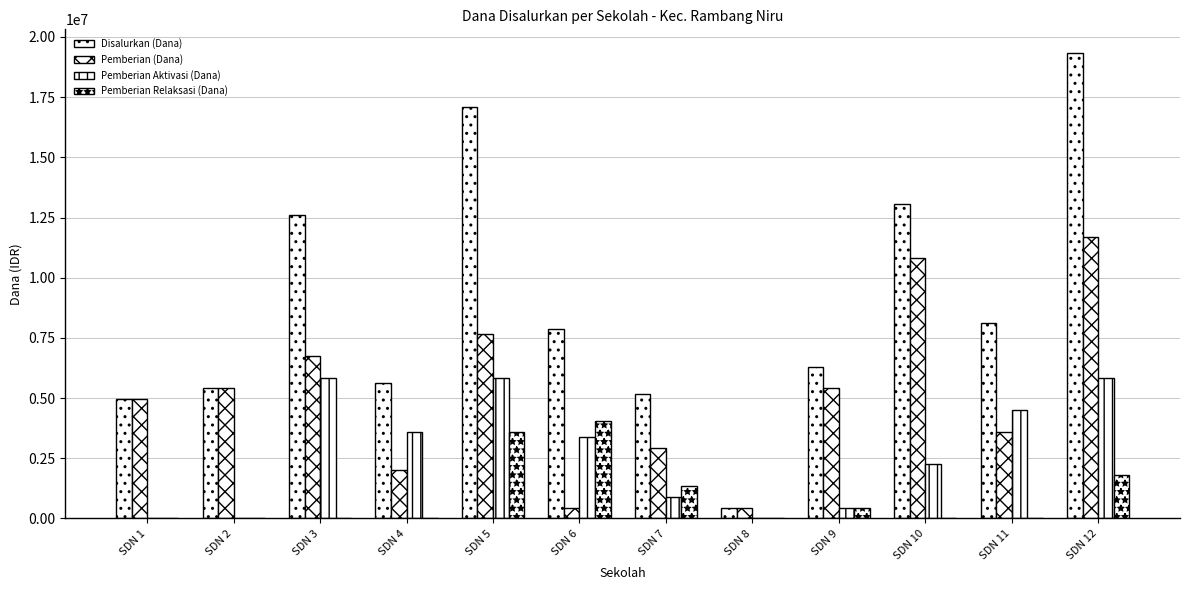

True or false: Pemberian Aktivasi (Dana) has a value of 629644 at SDN 9.

False